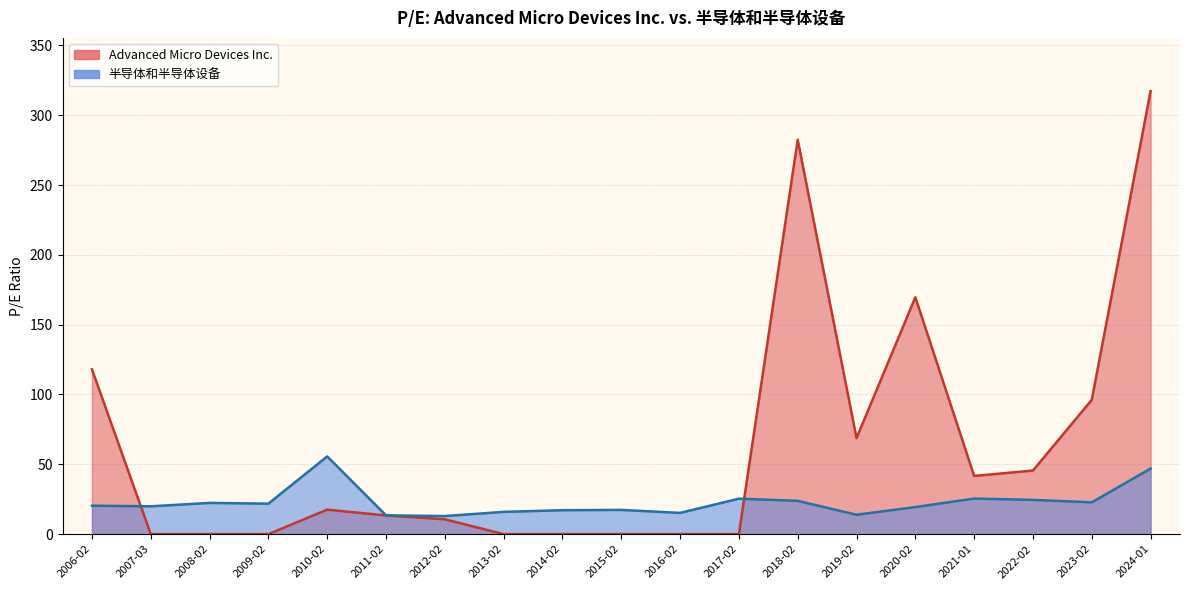

Rank the series by their maximum value, from highest to lowest.

Advanced Micro Devices Inc., 半导体和半导体设备